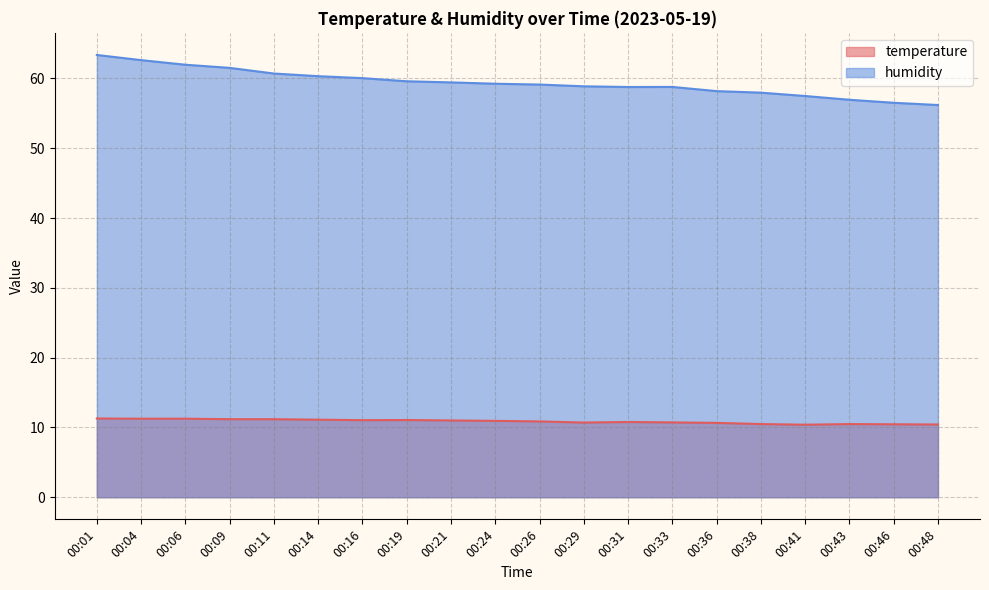

Rank the series at 00:41 from highest to lowest value.

humidity, temperature